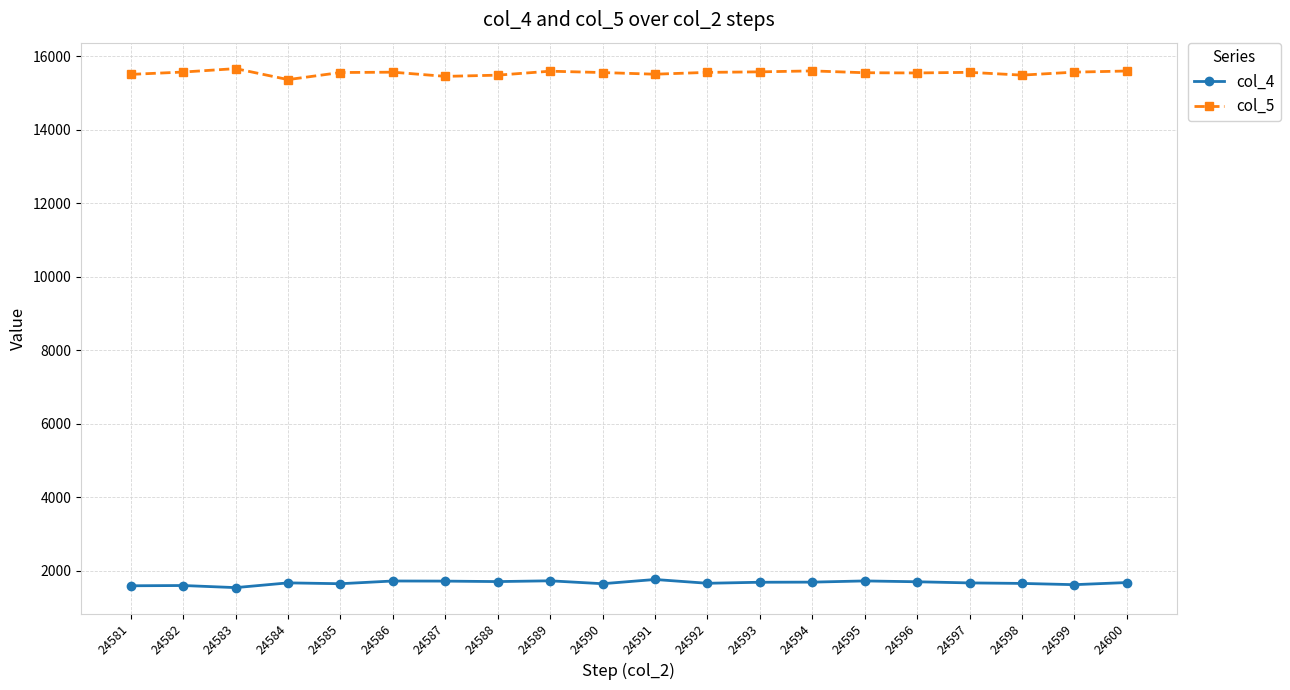

True or false: col_4 has more than 2 interior local peaks.

True